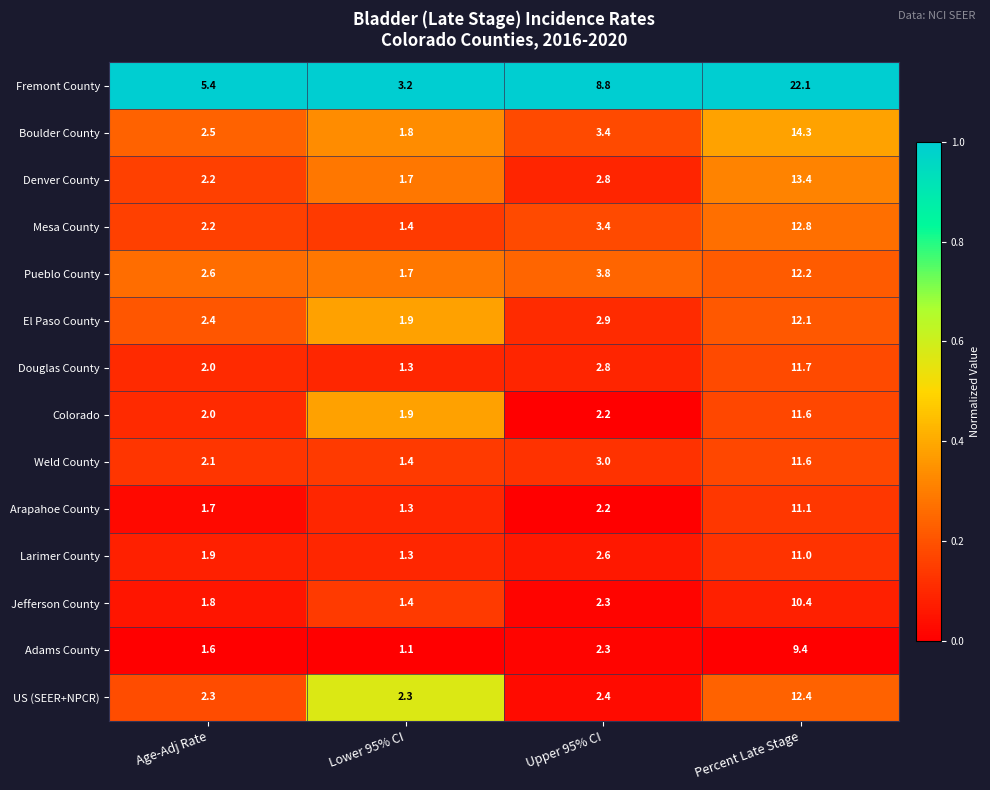

What is the spread (max minus min) of values at Age-Adj Rate?

3.8